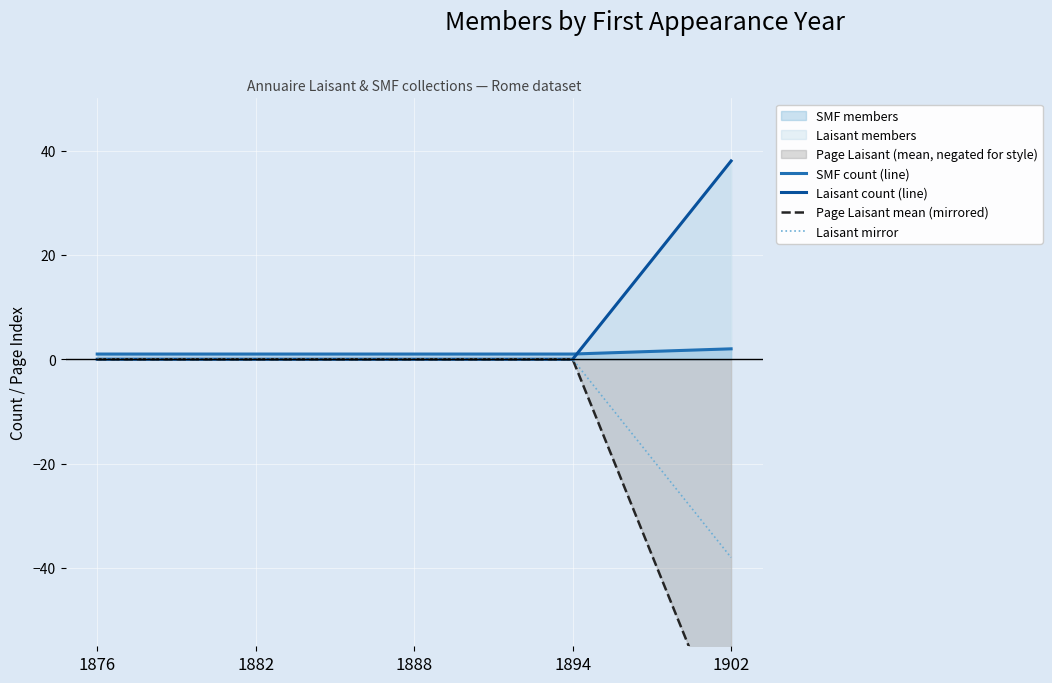

List the labels in order of Laisant count (line) value, largest first.

1902, 1876, 1882, 1888, 1894